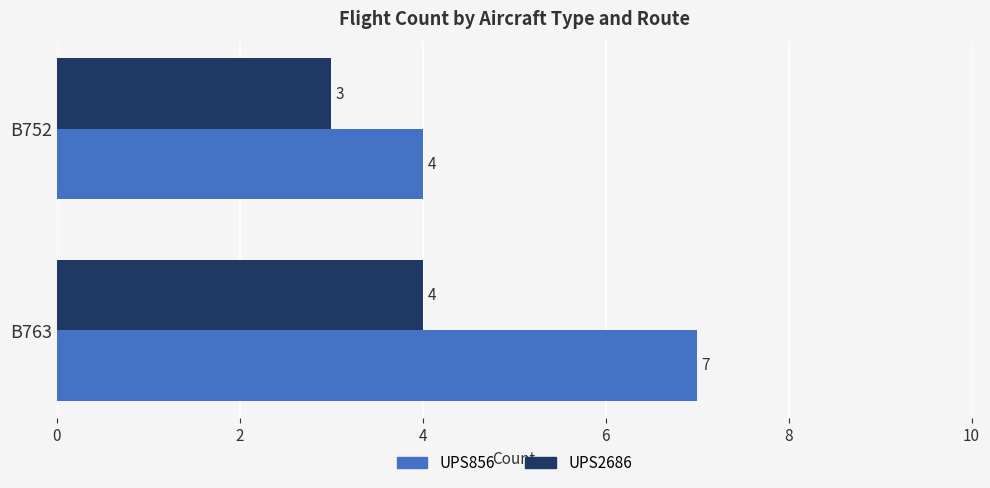

True or false: UPS2686 has a value of 3 at B752.

True